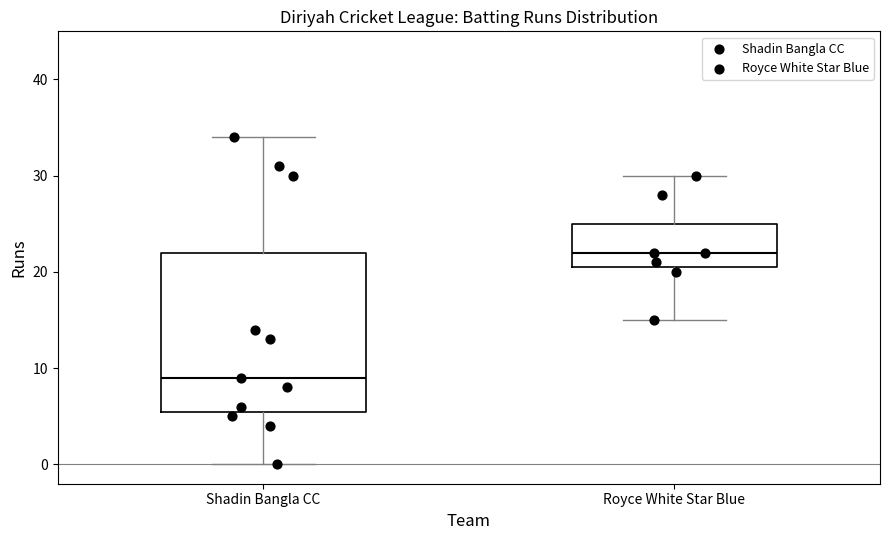

Reading left to right, transcribe this box plot: for each box, give where its median line is, the range the box spans, and where its two whiskers end, as read against the y-axis. The values are not printed on the chart, so give them approximately, as read against the axis.

Shadin Bangla CC: median 9, box 6 to 22, whiskers 0 to 34
Royce White Star Blue: median 22, box 21 to 25, whiskers 15 to 30